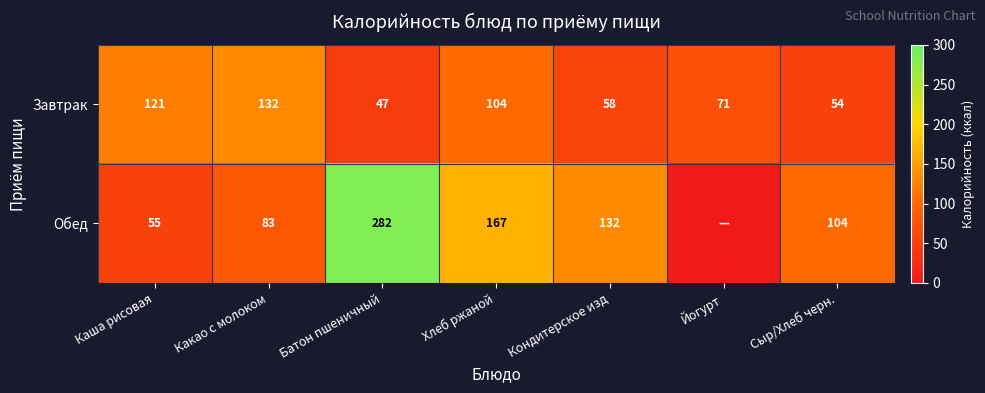

At how many categories does at least one series exceed 152?

2